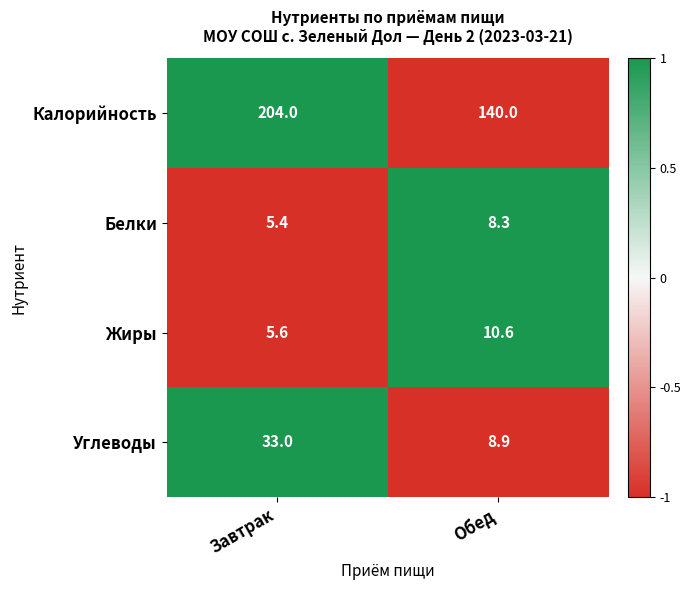

Which series has the widest spread of values?

Калорийность